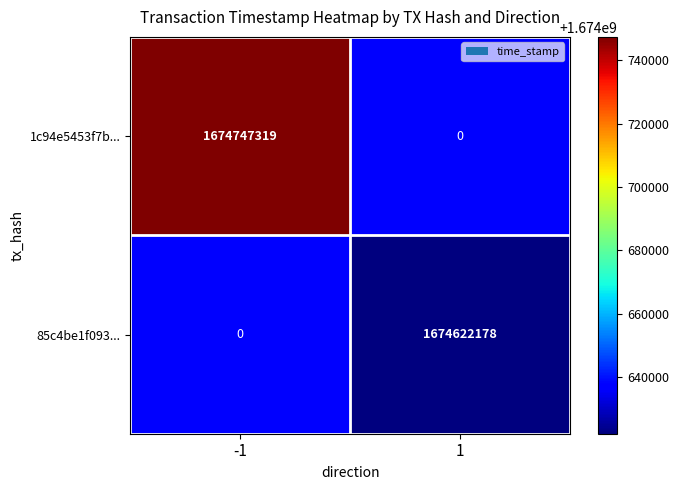

How many categories are shown in the chart?

2